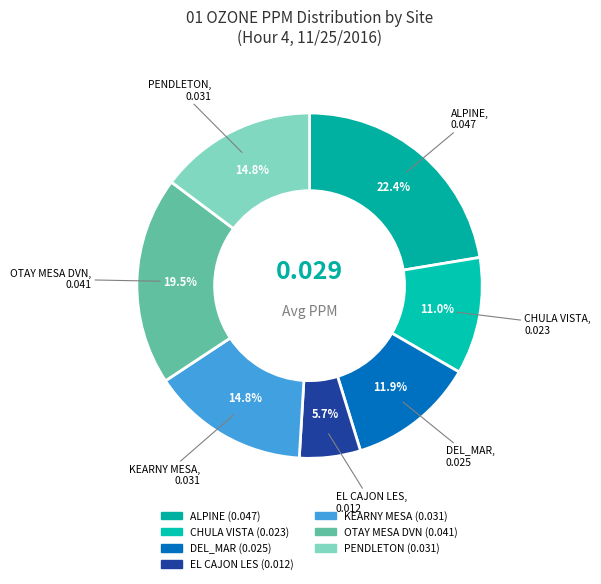

True or false: KEARNY MESA accounts for 15% of the total.

True